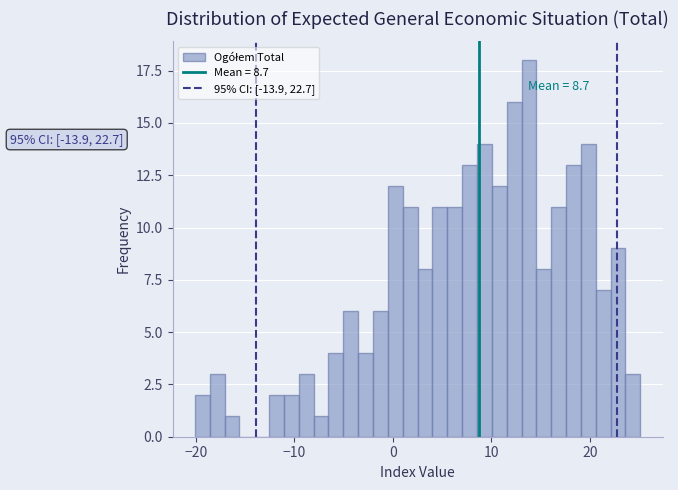

Read against the x-axis, roughly where is the centre of the tallest bar?

14